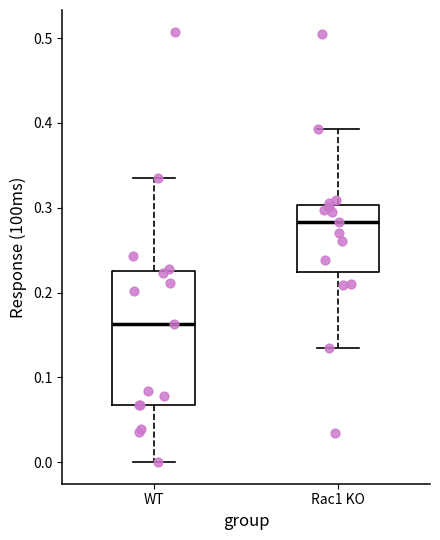

Which box is the tallest, from its lower edge to its upper edge?

WT